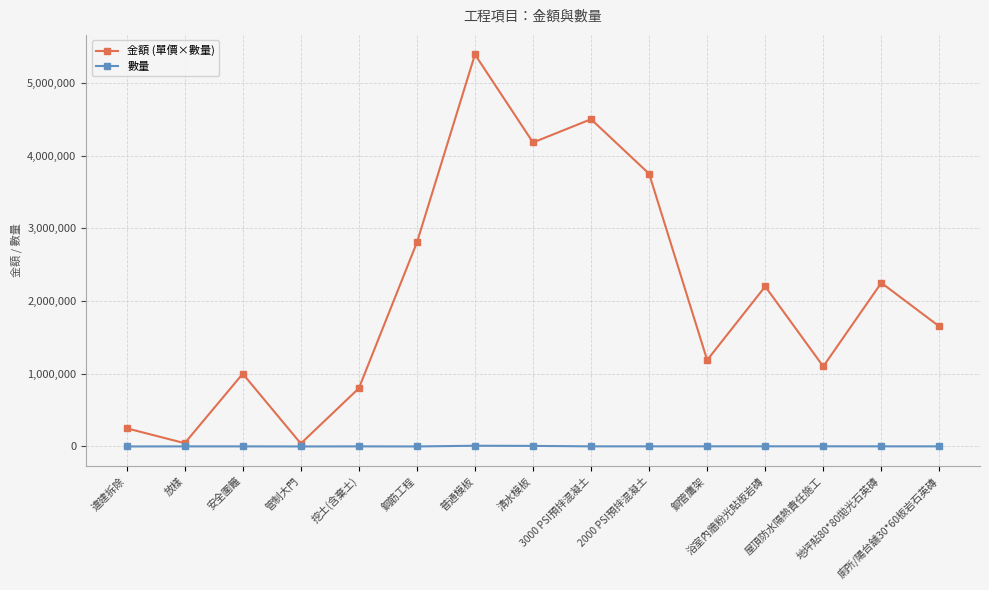

In 金額 (單價×數量), how many points are lower than both neighbors (excluding endpoints)?

5